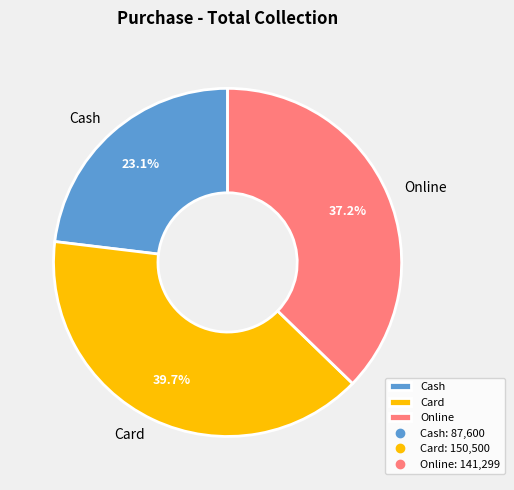

To the nearest percent, what percentage of the pie is Card?

40%